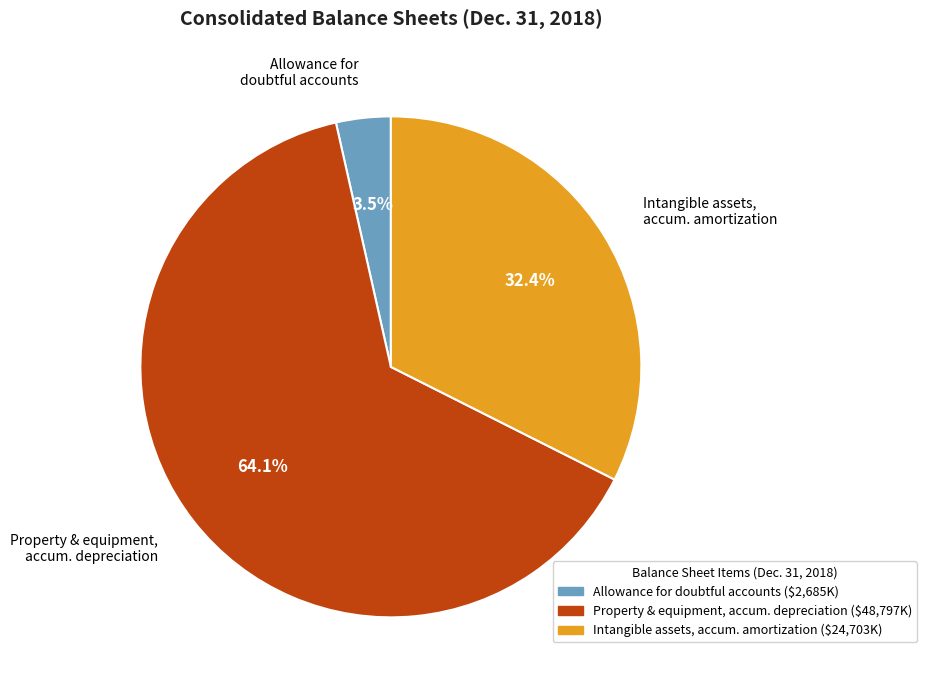

To the nearest percent, what is the average slice percentage?

33%